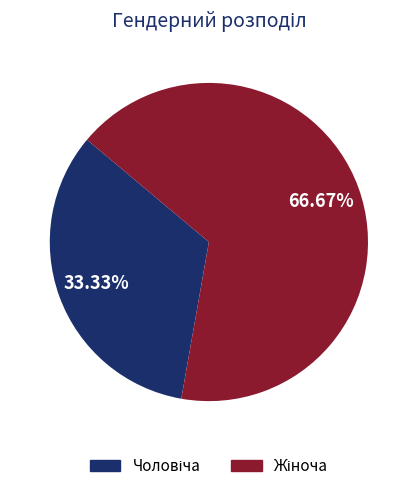

Is there any slice that represents more than half of the pie?

Yes